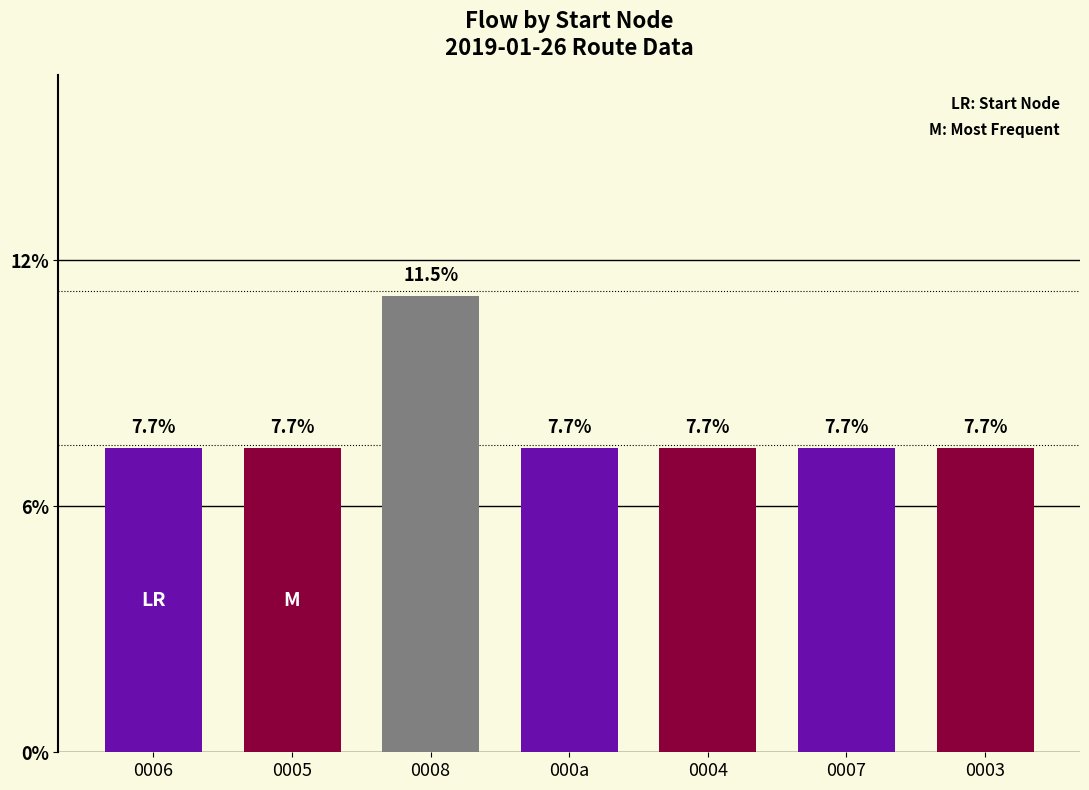

Rank the categories by value from highest to lowest.

0008, 0006, 0005, 000a, 0004, 0007, 0003